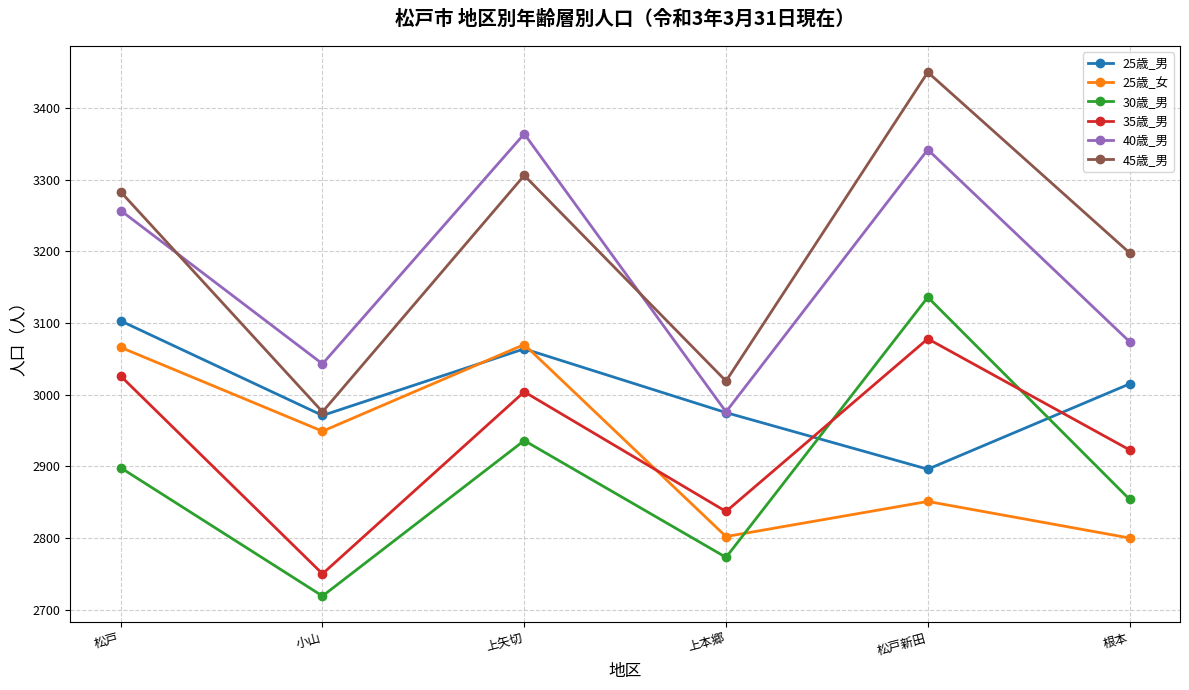

True or false: 35歳_男 and 45歳_男 cross at least once.

False